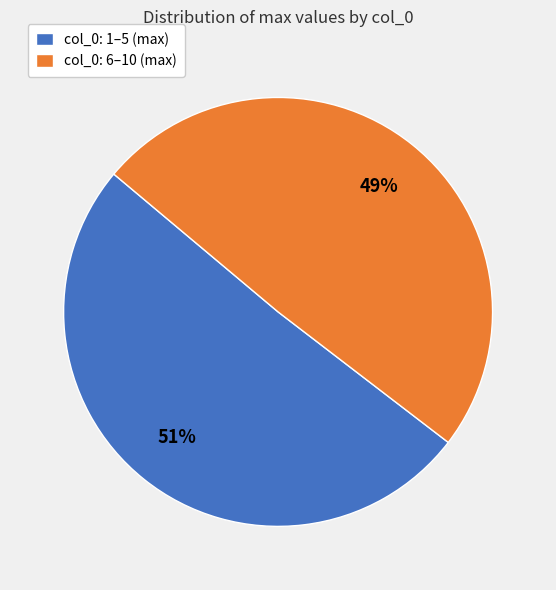

How many slices are in this pie chart?

2